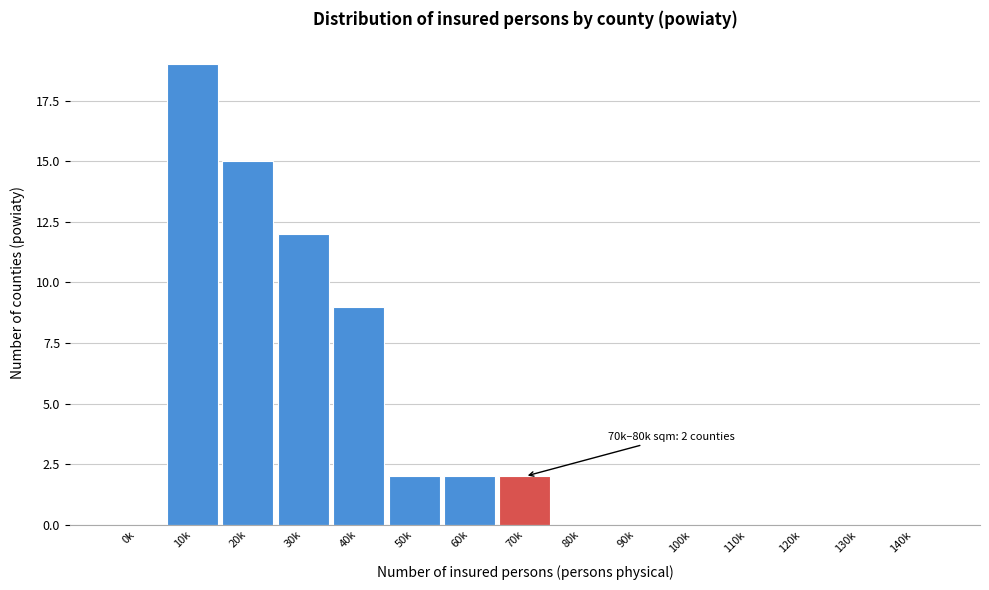

Reading left to right, extract all data points from this chart.

0k=0	10k=19	20k=15	30k=12	40k=9	50k=2	60k=2	70k=2	80k=0	90k=0	100k=0	110k=0	120k=0	130k=0	140k=0